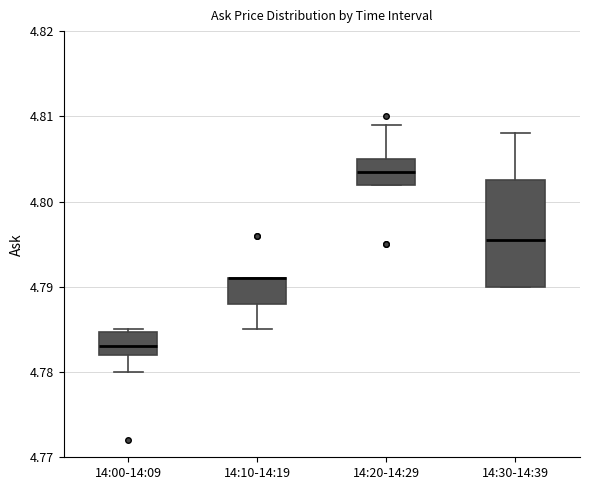

Where is the lower edge of the box for 14:10-14:19 on the y-axis? The values are not printed on the chart, so give them approximately, as read against the axis.

4.788